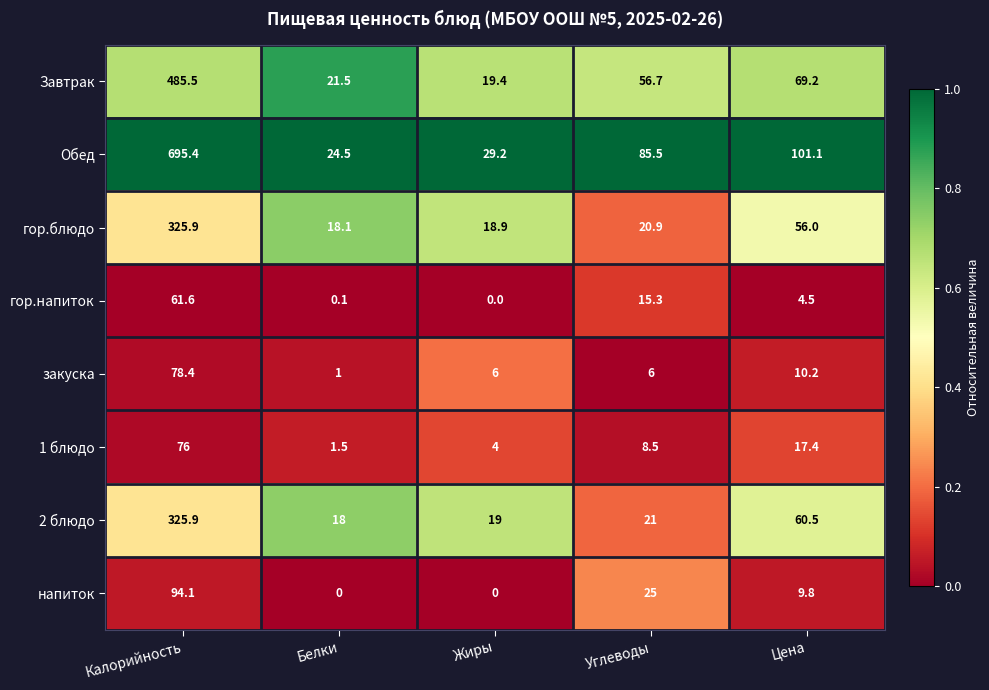

Is it true that 2 блюдо equals 13.8 at Углеводы?

False